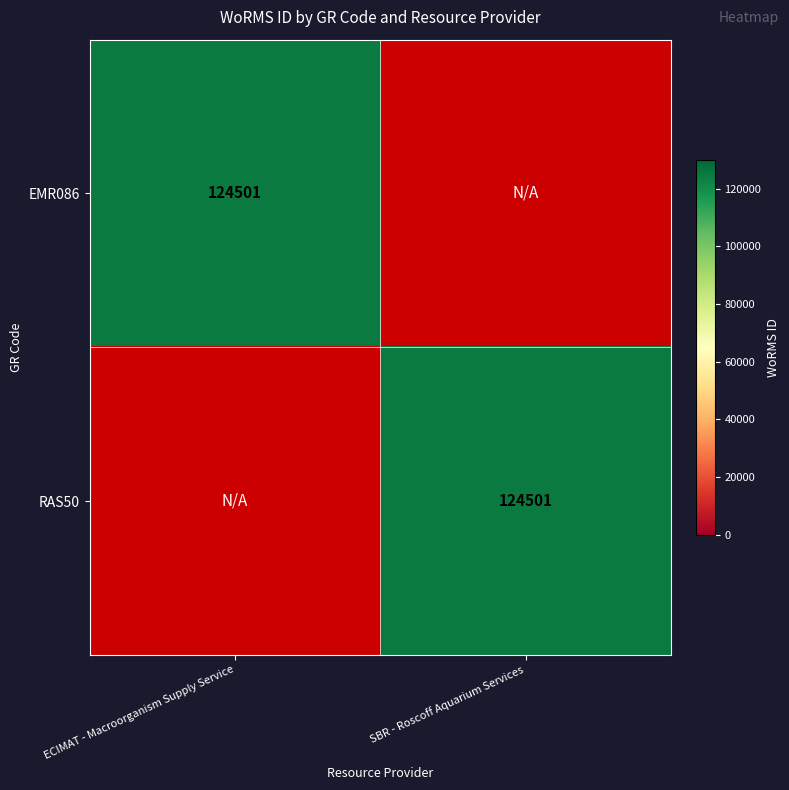

True or false: EMR086 has a value of 124501 at ECIMAT - Macroorganism Supply Service.

True